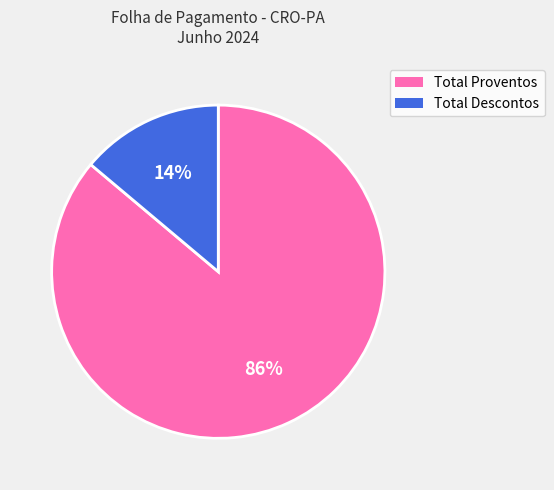

Do Total Proventos and Total Descontos together represent more than half of the pie?

Yes